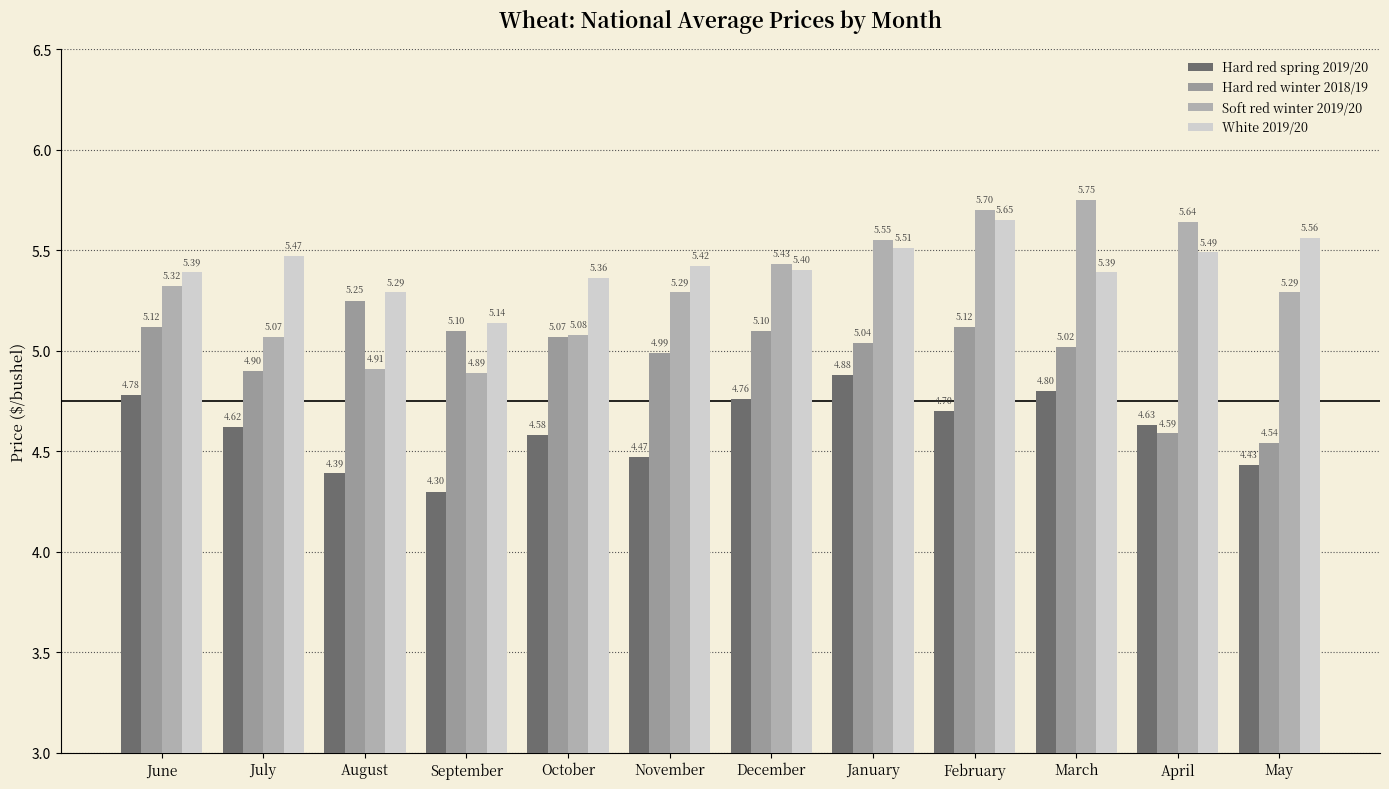

What is the sum of all Hard red winter 2018/19 values?

59.8